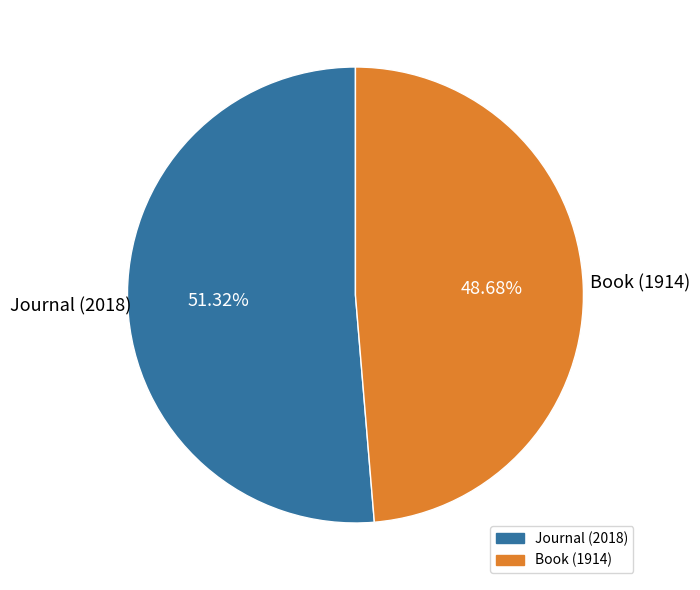

Do Journal (2018) and Book (1914) together represent more than half of the pie?

Yes